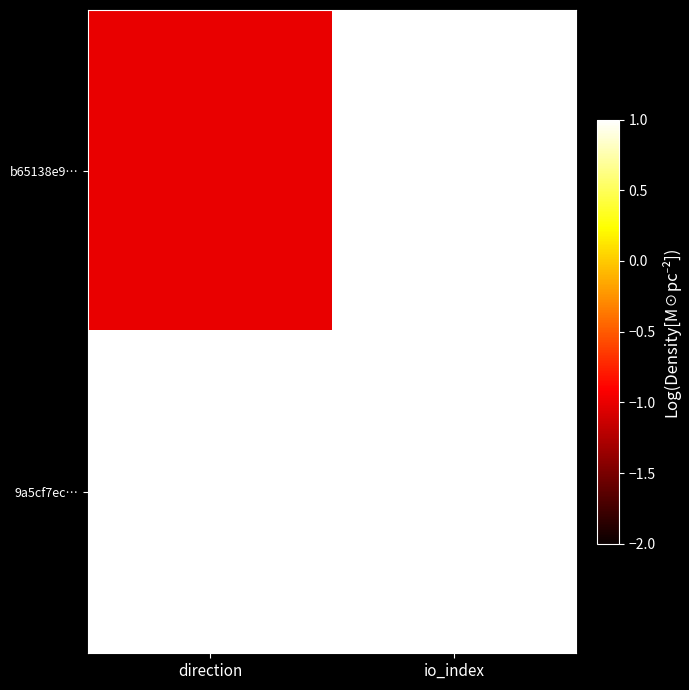

At which category is the sum across all series the highest?

io_index